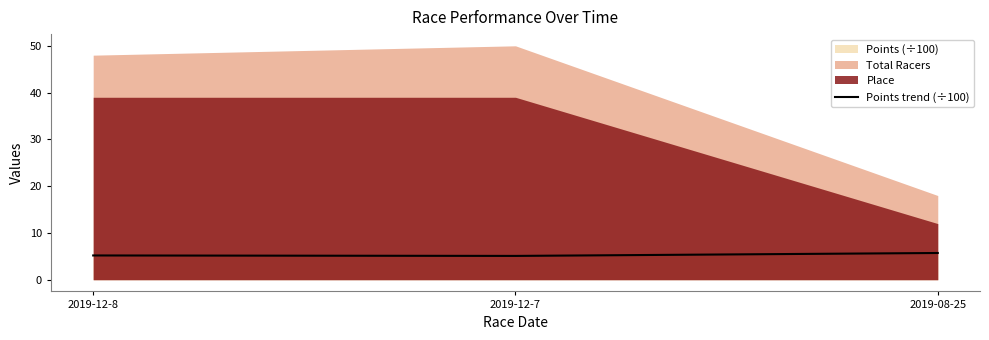

What is the difference between the values at 2019-12-8 and 2019-08-25?

0.5